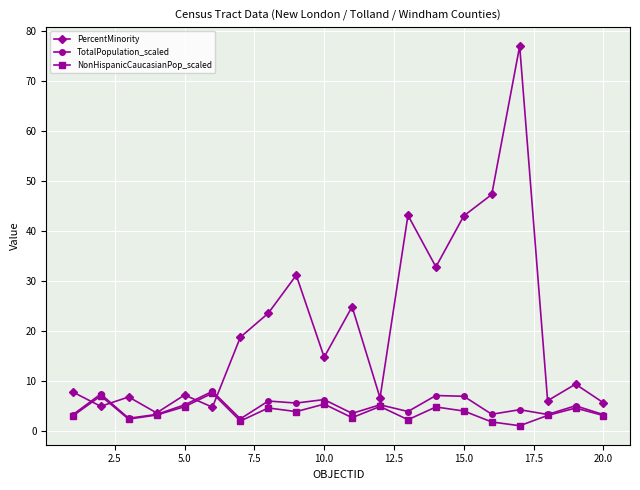

Which series has the largest total across all categories?

PercentMinority